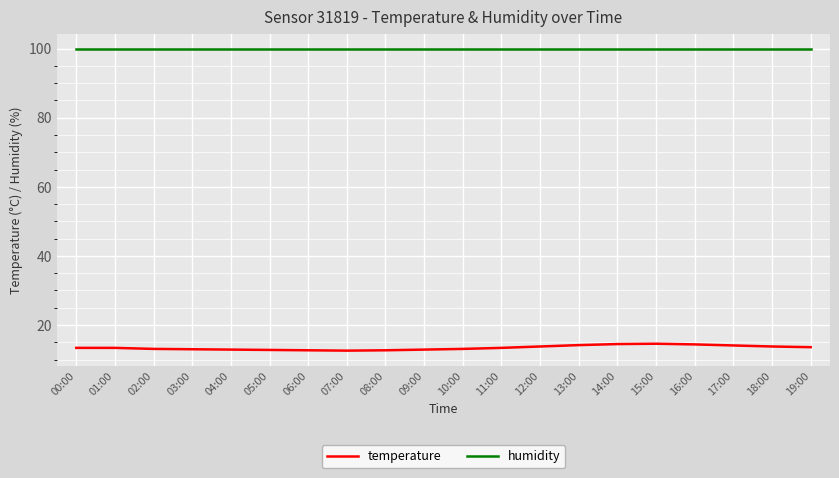

Which series has the largest range (max minus min)?

temperature